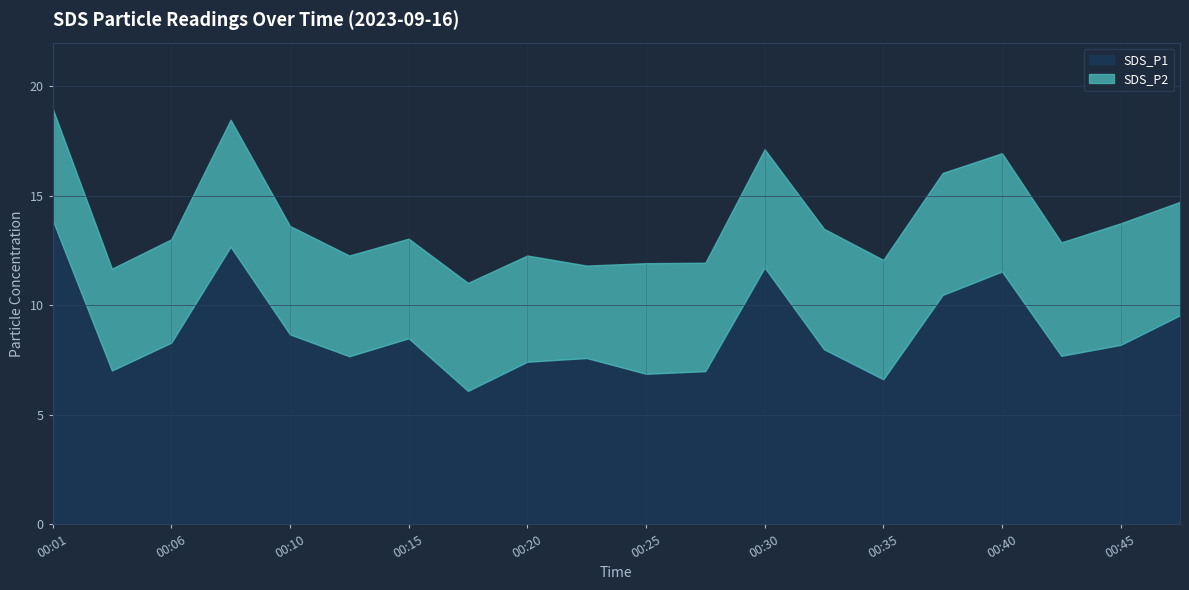

What is the smallest value displayed?

4.2